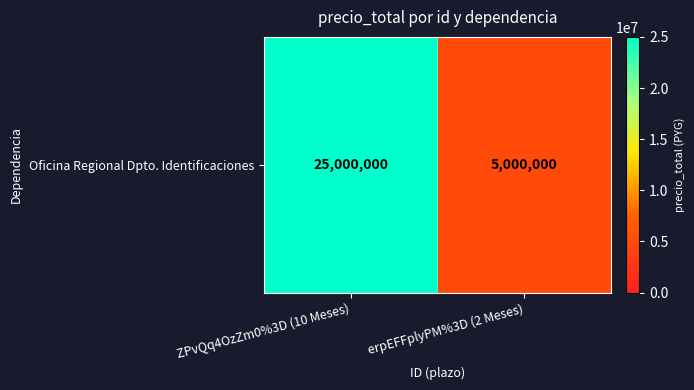

What is the ratio of the value at erpEFFplyPM%3D (2 Meses) to the value at ZPvQq4OzZm0%3D (10 Meses)?

0.2